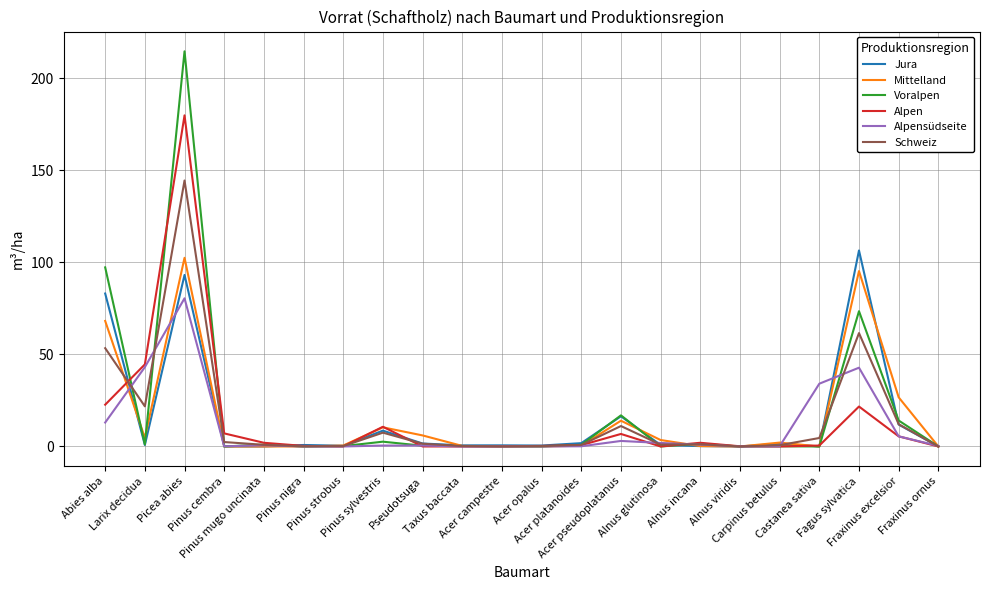

What is the maximum value shown in the chart?

214.7